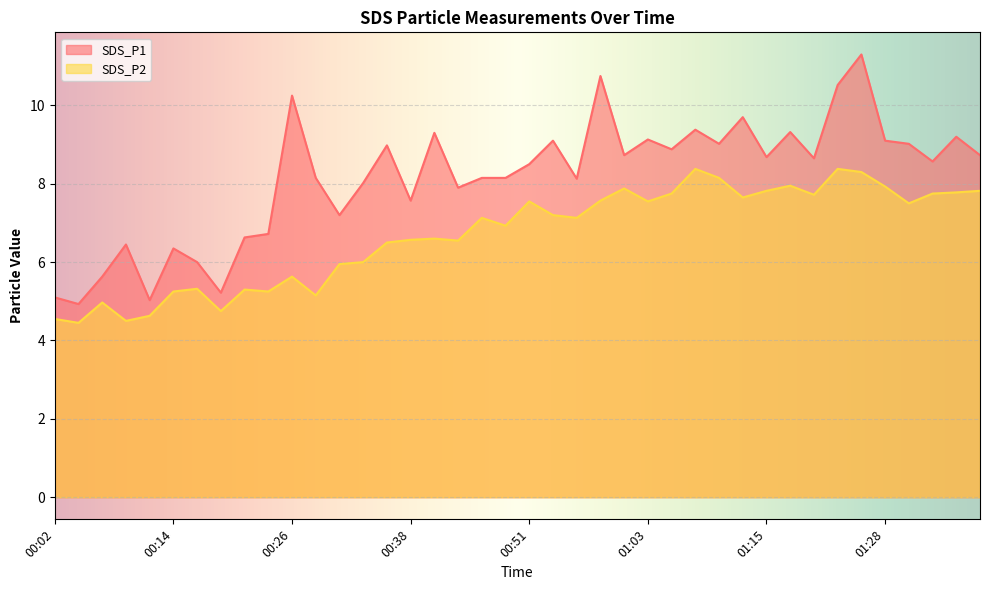

True or false: SDS_P1 and SDS_P2 cross at least once.

False